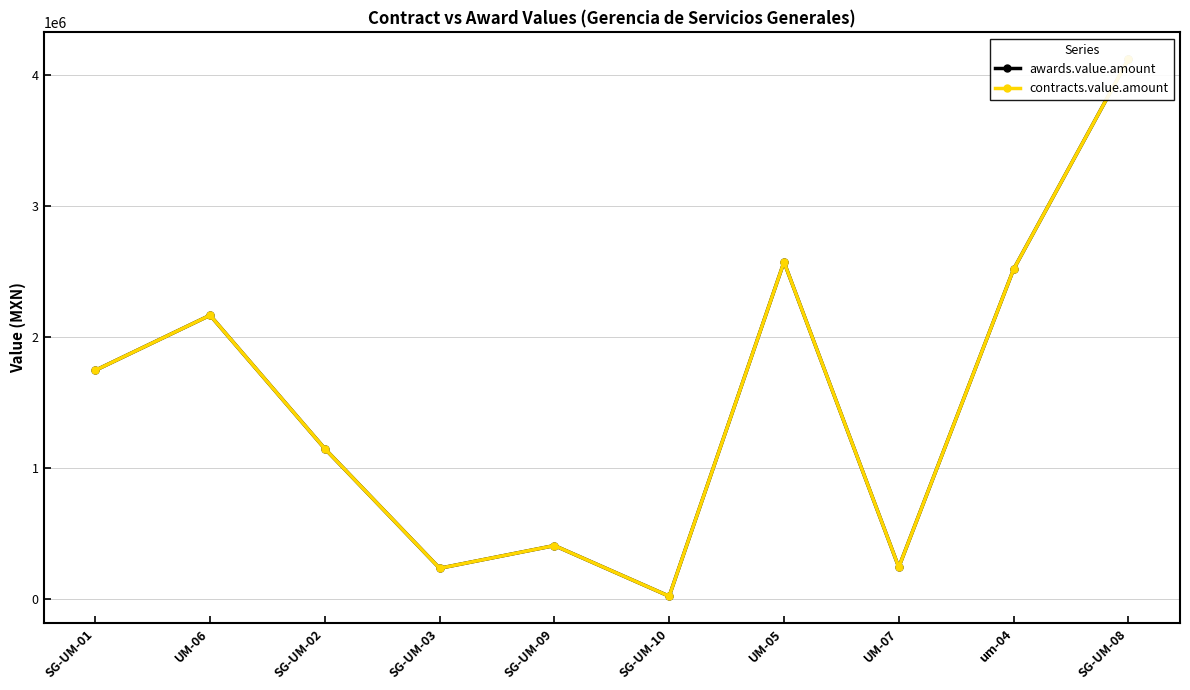

True or false: awards.value.amount and contracts.value.amount cross at least once.

False